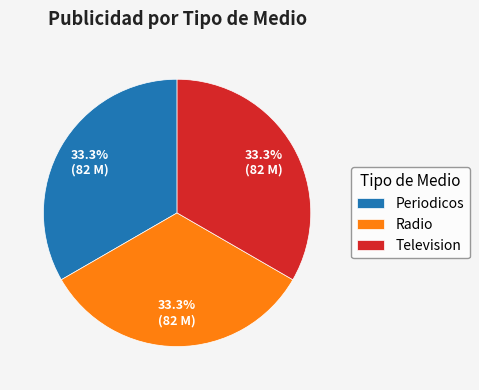

How many segments does this pie chart have?

3